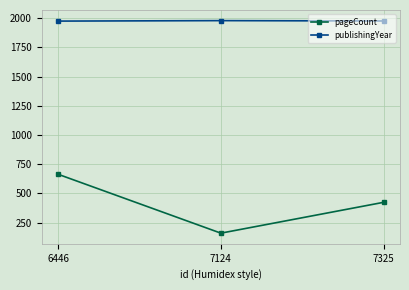

Count the pageCount values in the range 160 to 664.

3